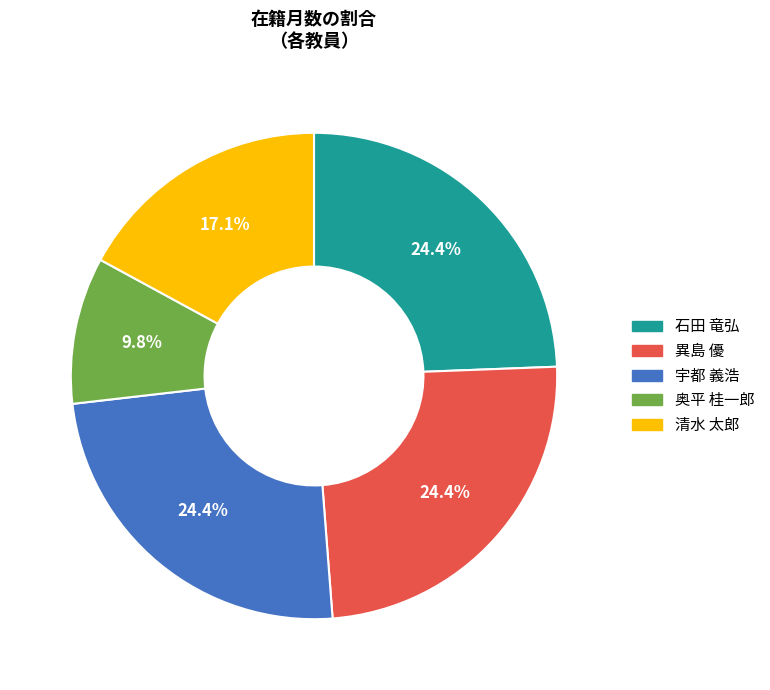

Is there a majority slice in this chart?

No